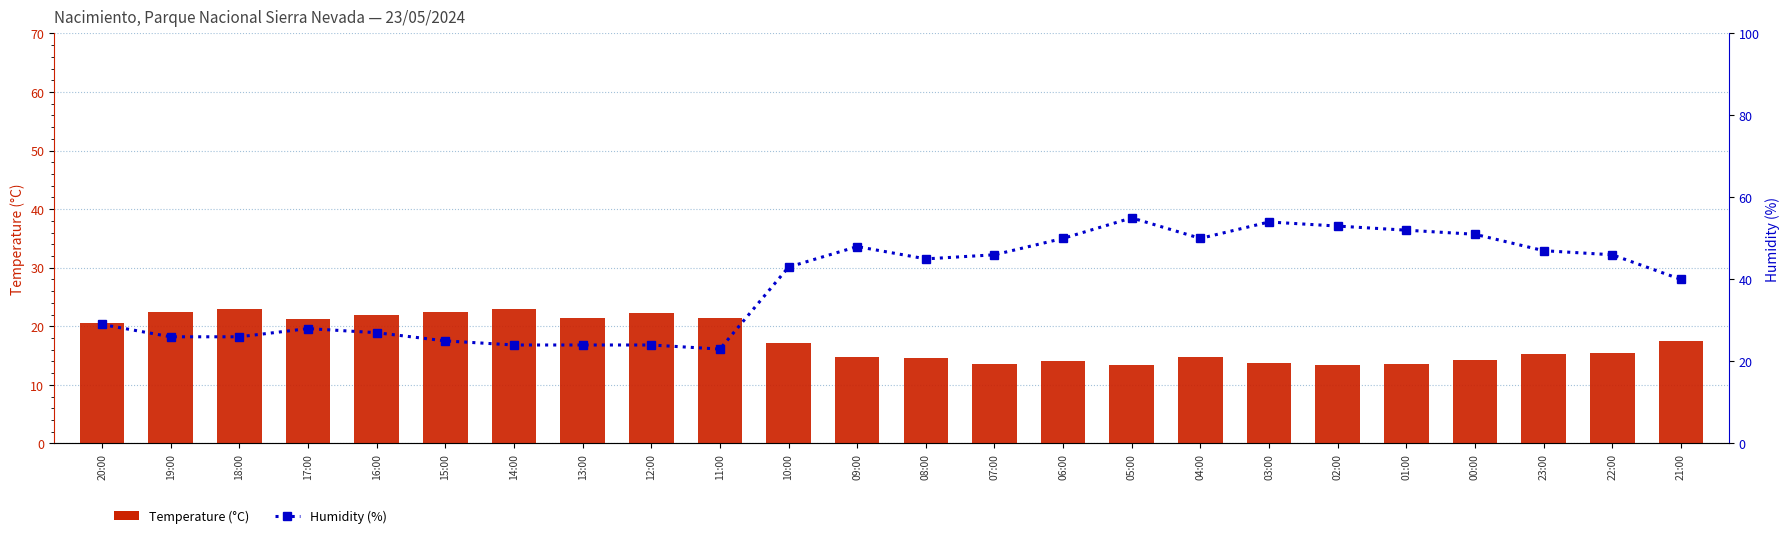

At which label does Humidity (%) first exceed 45?

09:00